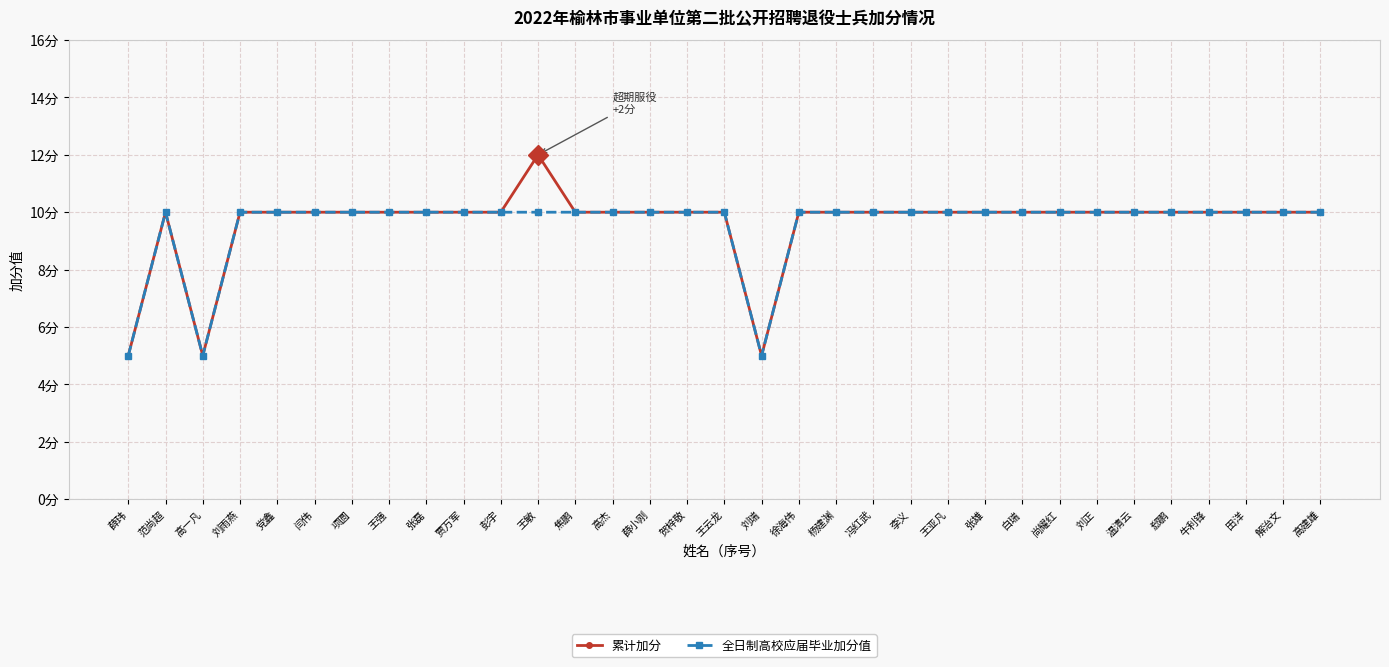

True or false: 累计加分 has a value of 10 at 解治文.

True